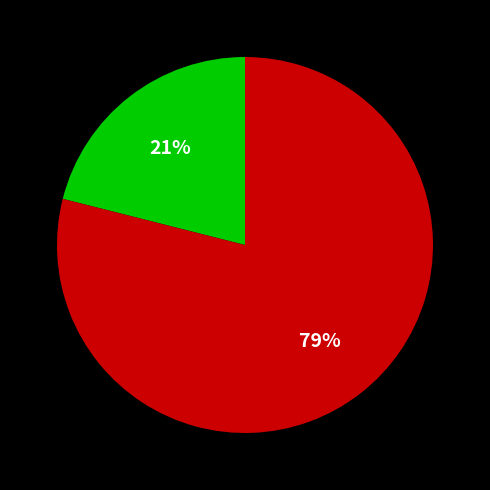

To the nearest percent, what is the difference between the largest and smallest slice percentages?

58%